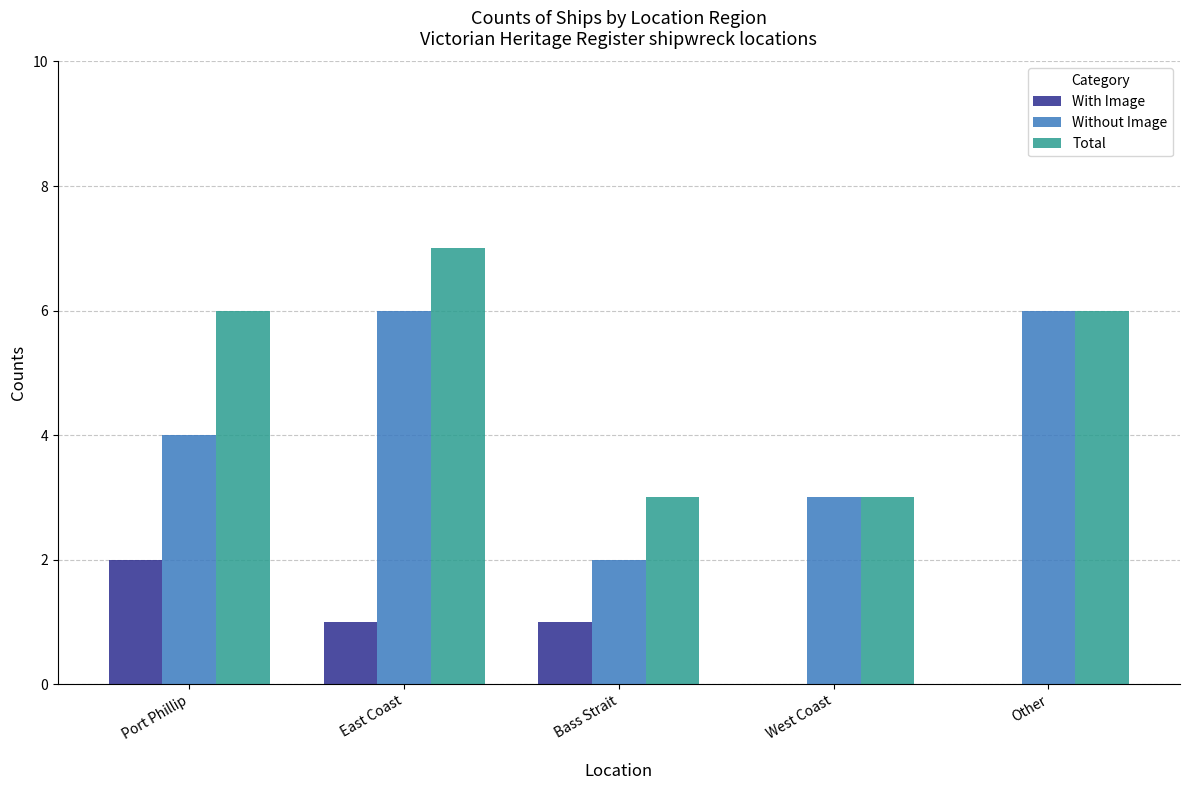

Reading left to right, what are all the values shown in this chart?

With Image: Port Phillip=2	East Coast=1	Bass Strait=1	West Coast=0	Other=0
Without Image: Port Phillip=4	East Coast=6	Bass Strait=2	West Coast=3	Other=6
Total: Port Phillip=6	East Coast=7	Bass Strait=3	West Coast=3	Other=6